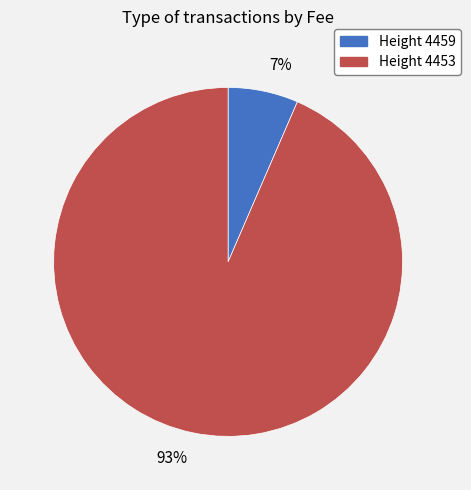

Rank the categories by value from lowest to highest.

7%, 93%